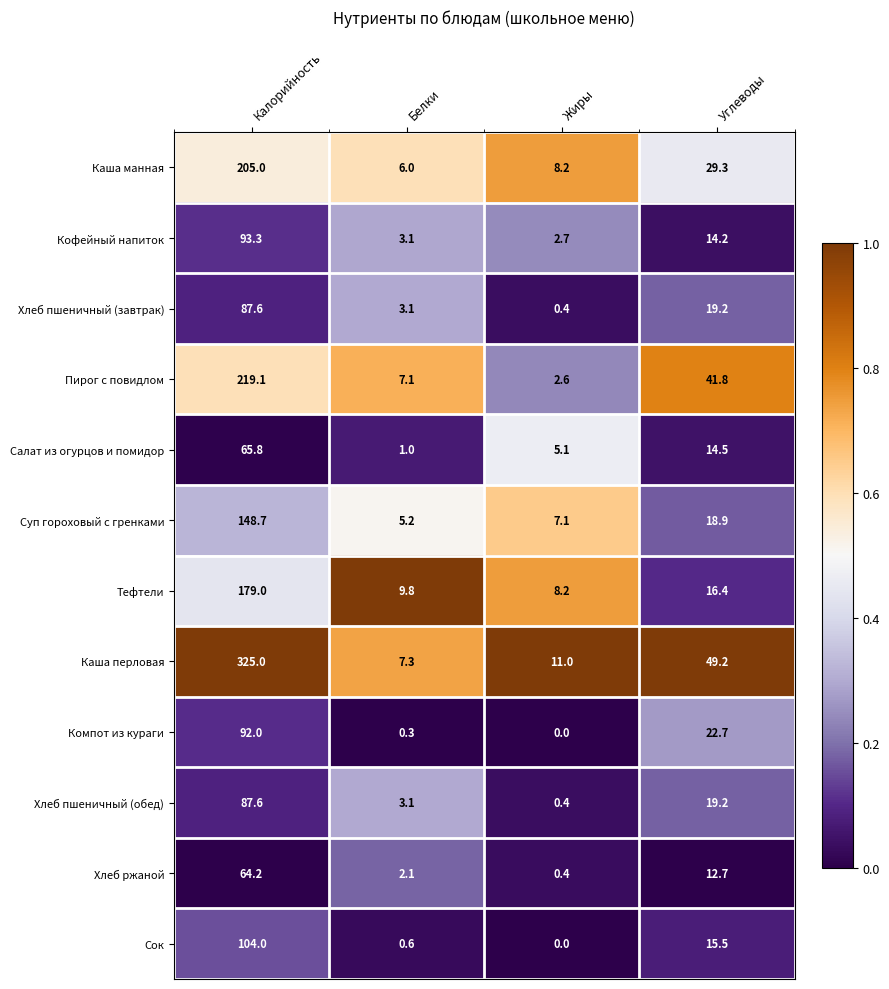

The Суп гороховый с гренками series shows 5.2 at Белки. True or false?

True